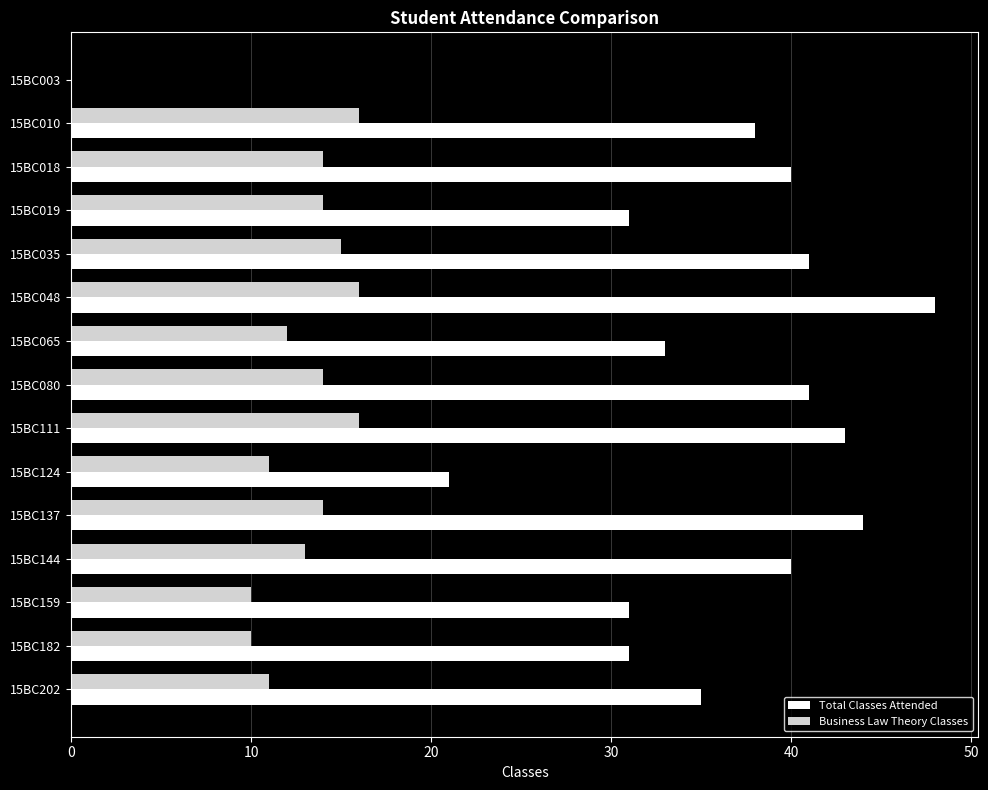

The Business Law Theory Classes series shows 21 at 15BC080. True or false?

False